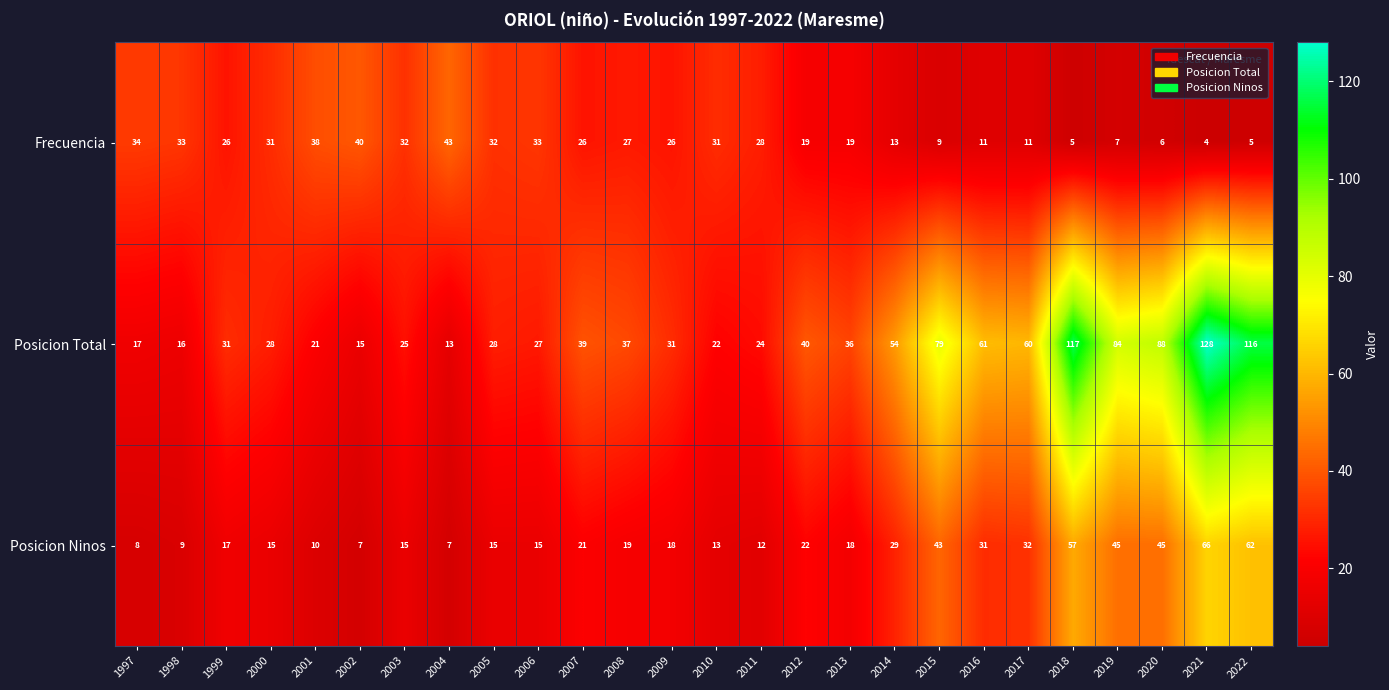

List the series in order of their peak value, highest first.

Posicion Total, Posicion Ninos, Frecuencia